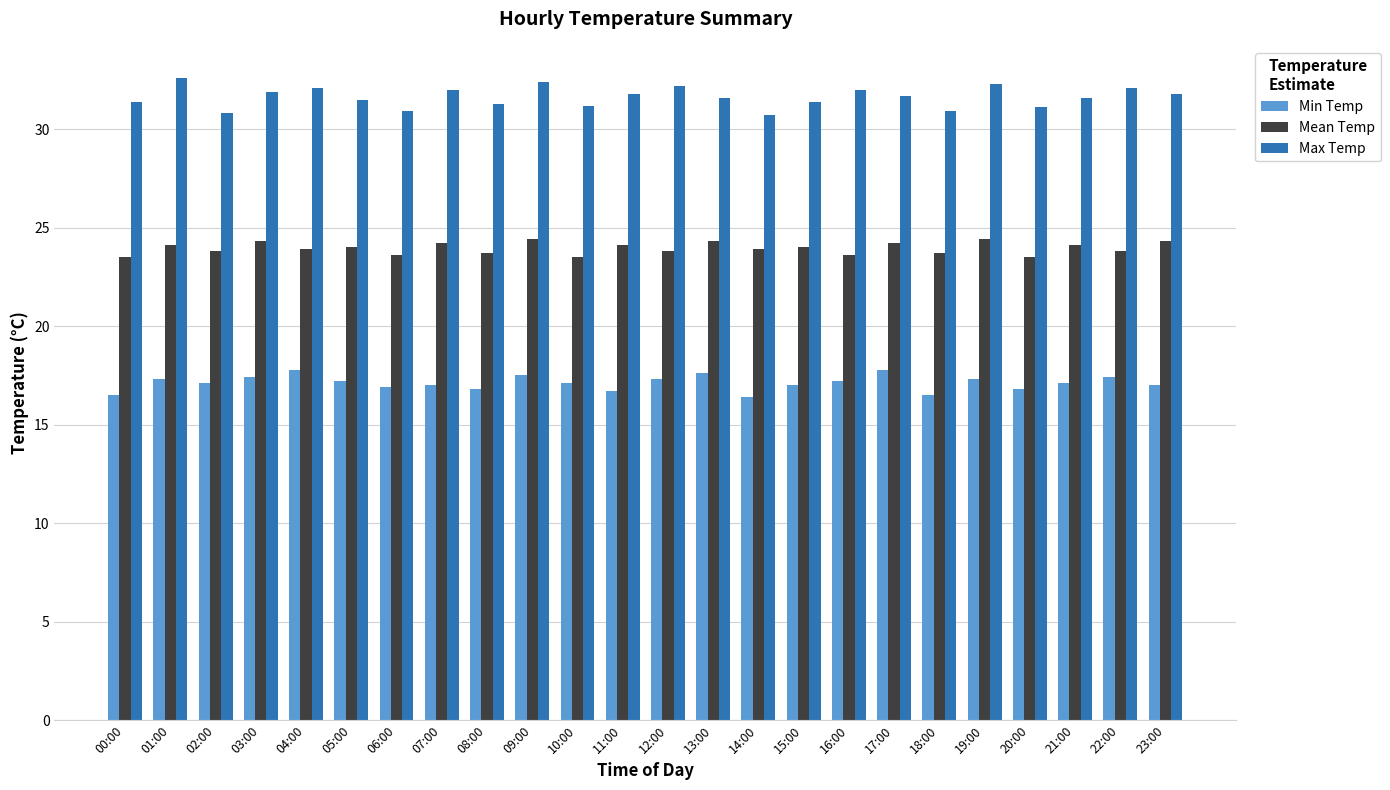

Which series has the largest range (max minus min)?

Max Temp